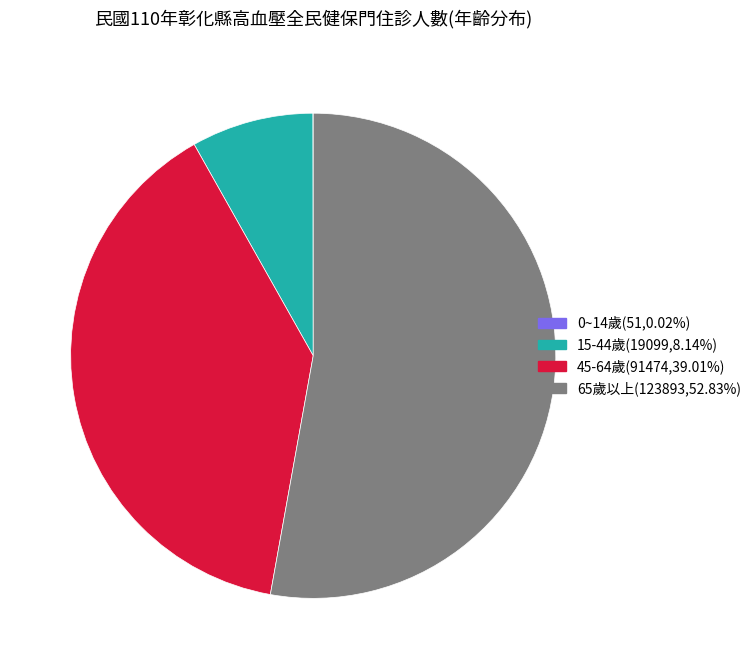

Which slice represents more than half of the pie?

65歲以上